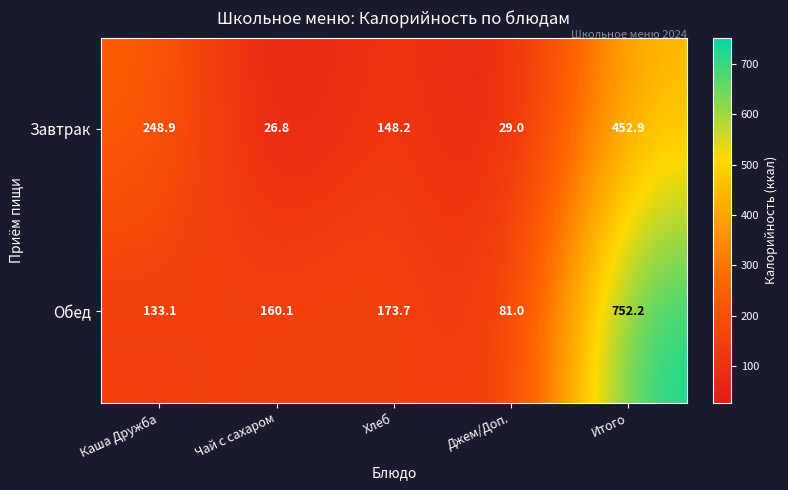

True or false: Обед has a value of 215.8 at Чай с сахаром.

False